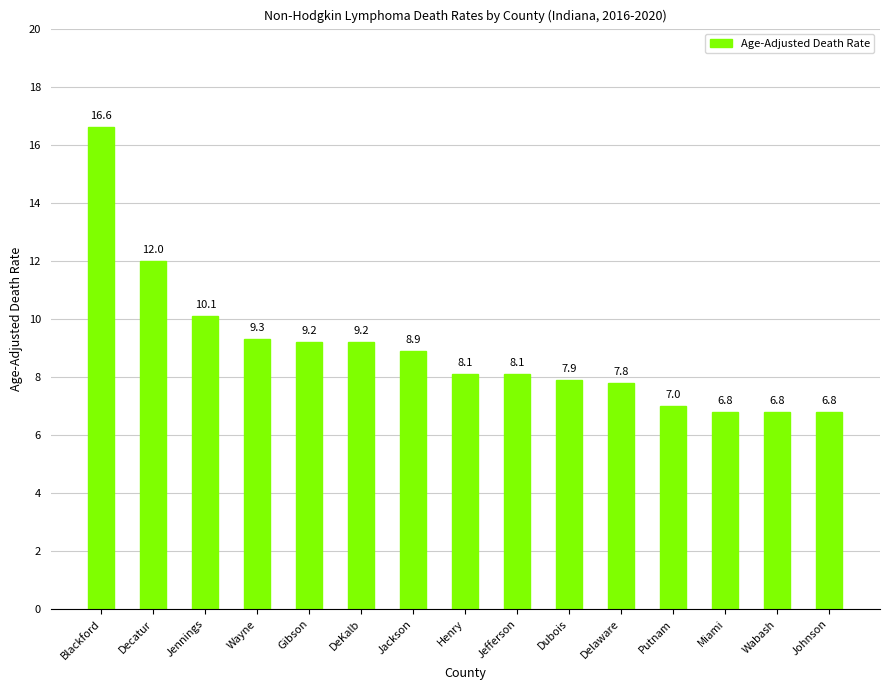

What is the greatest value displayed?

16.6